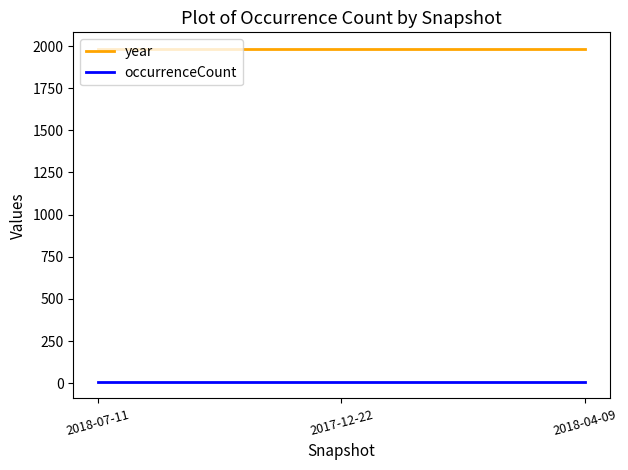

What position from the left is 2018-07-11?

1